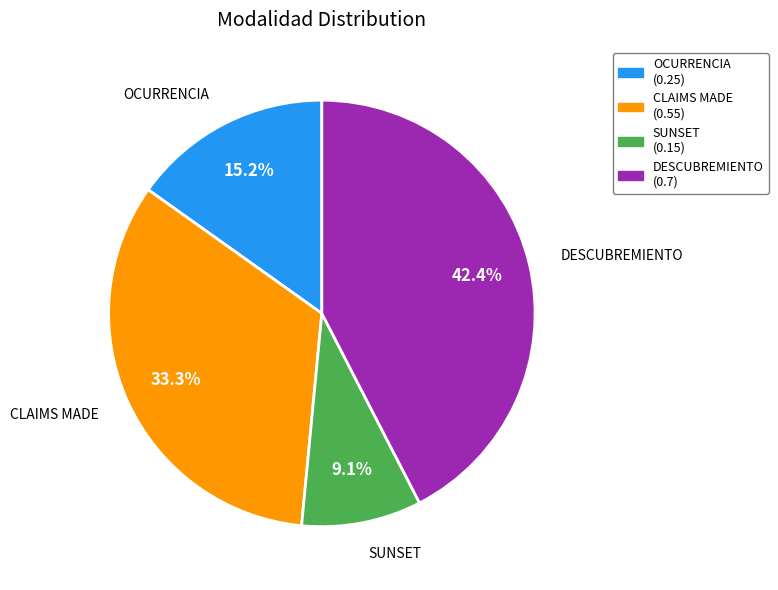

The DESCUBREMIENTO slice represents 42% of the pie. True or false?

True